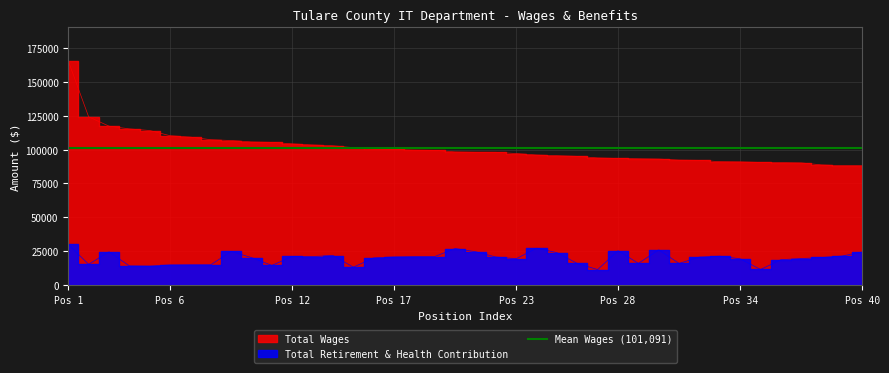

True or false: Total Retirement & Health Contribution and Total Wages intersect in this chart.

False